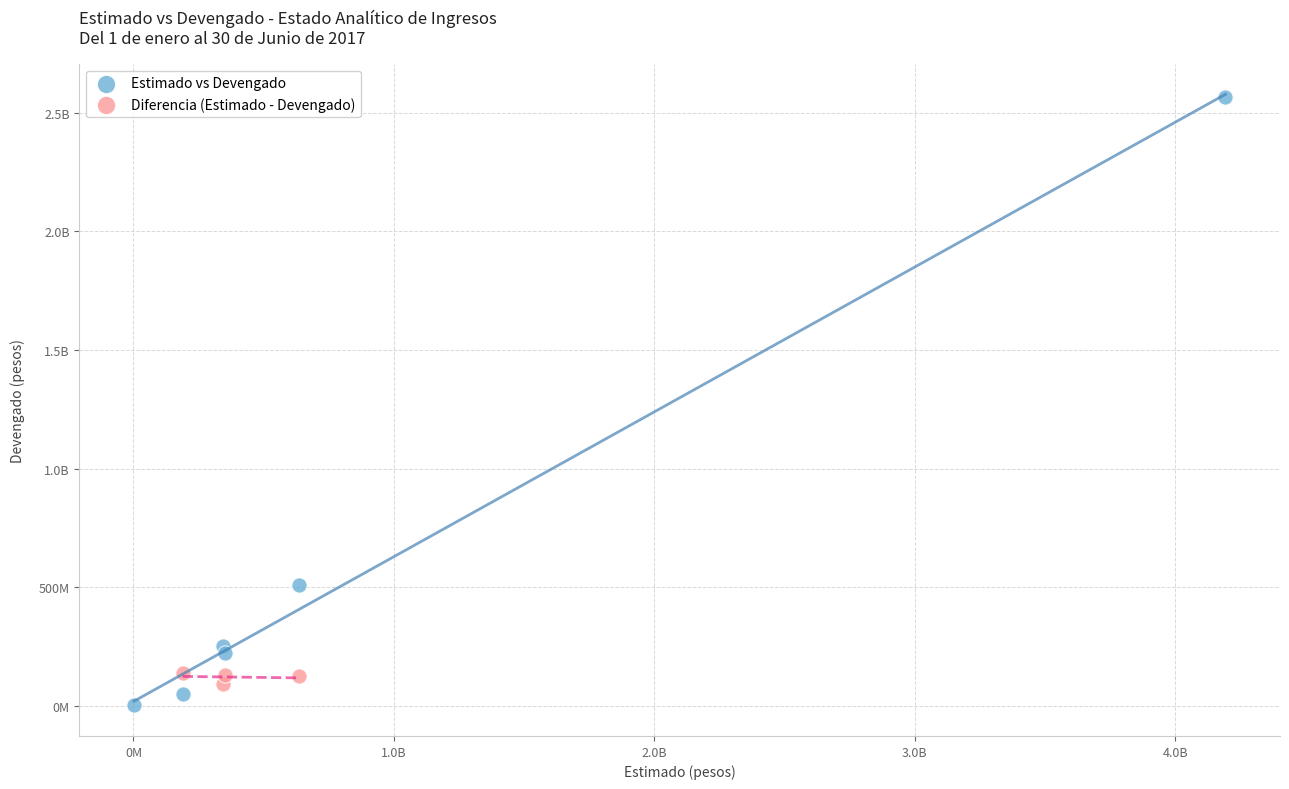

What are all the series names shown in the legend?

Estimado vs Devengado, Diferencia (Estimado - Devengado)